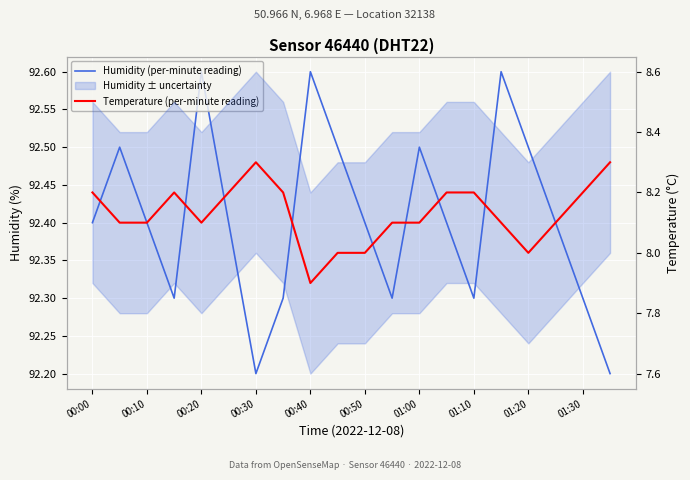

True or false: Humidity (per-minute reading) and Temperature (per-minute reading) cross at least once.

False